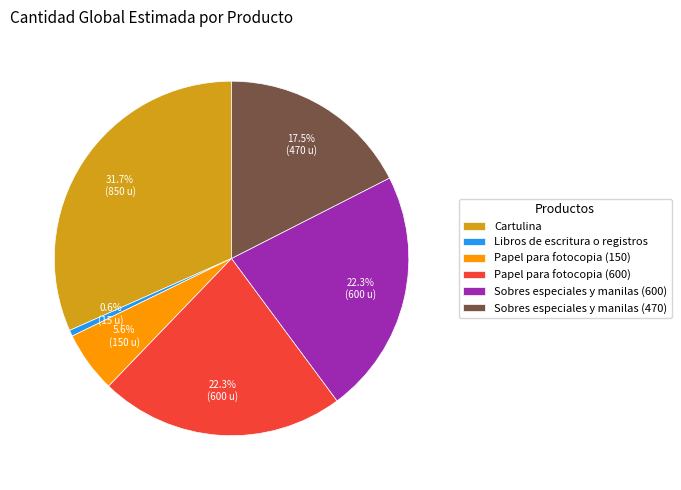

Between Sobres especiales y manilas (470) and Papel para fotocopia (150), which is larger?

Sobres especiales y manilas (470)